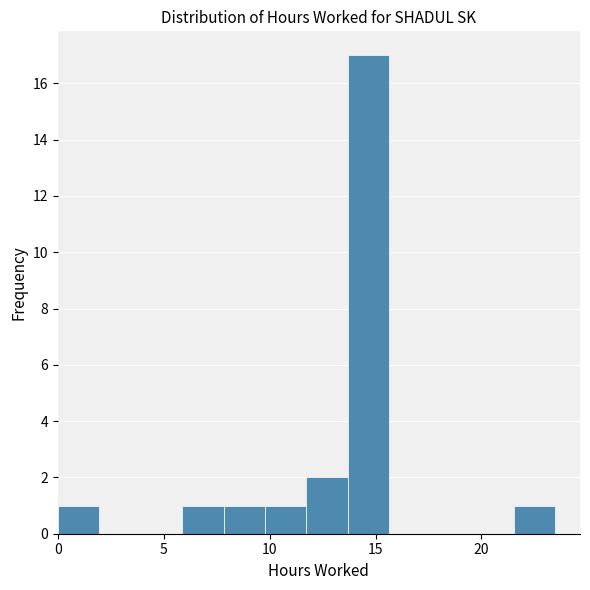

Around what value on the x-axis is the tallest bar? Give the approximate position of its centre, as read against the axis.

14.5